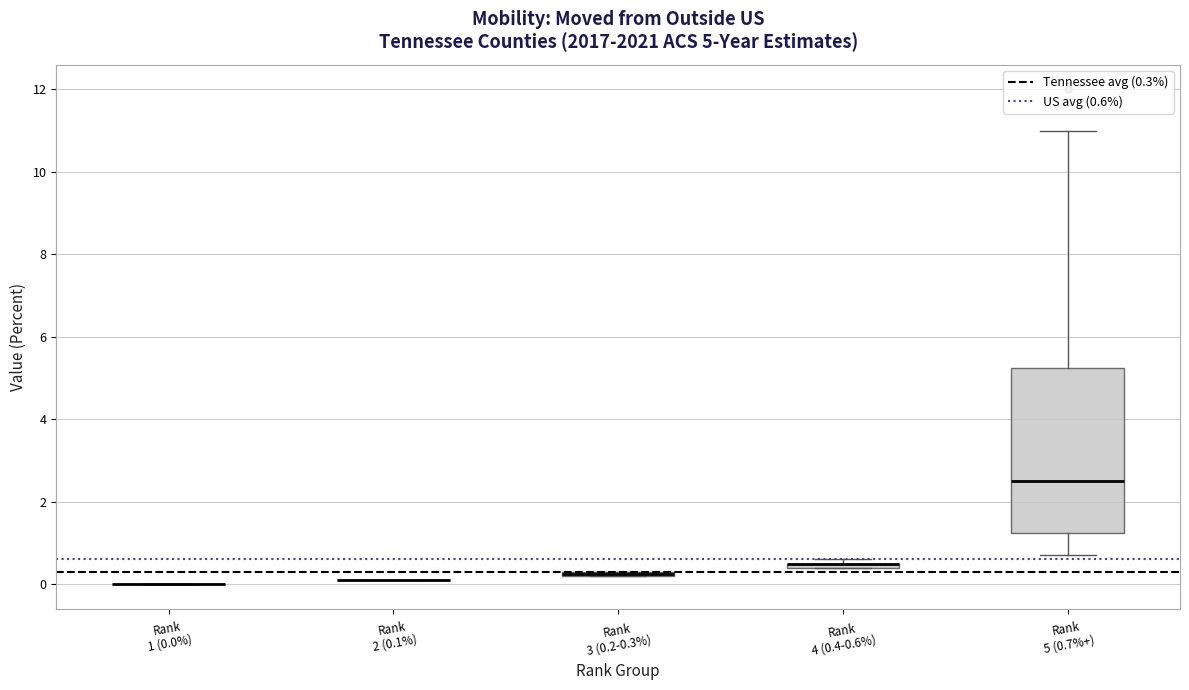

Which box is the tallest, from its lower edge to its upper edge?

Rank 5 (0.7%+)